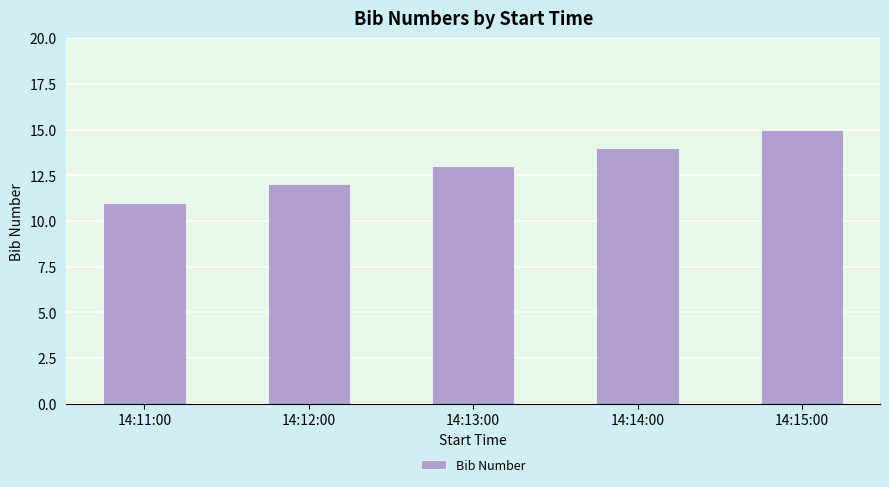

Are the bars horizontal?

No